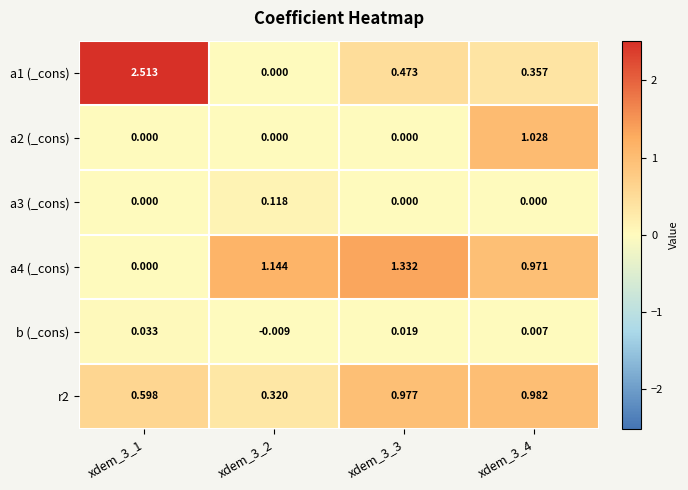

Count the number of data series in this chart.

6